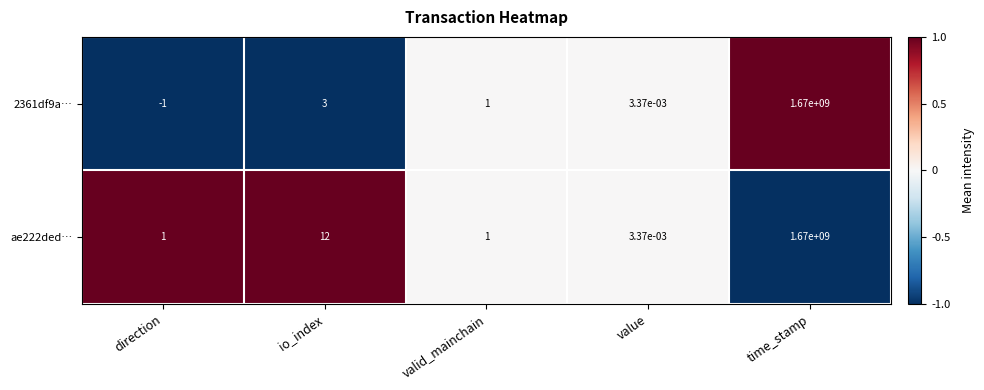

The 2361df9a… series shows 4.0 at io_index. True or false?

False